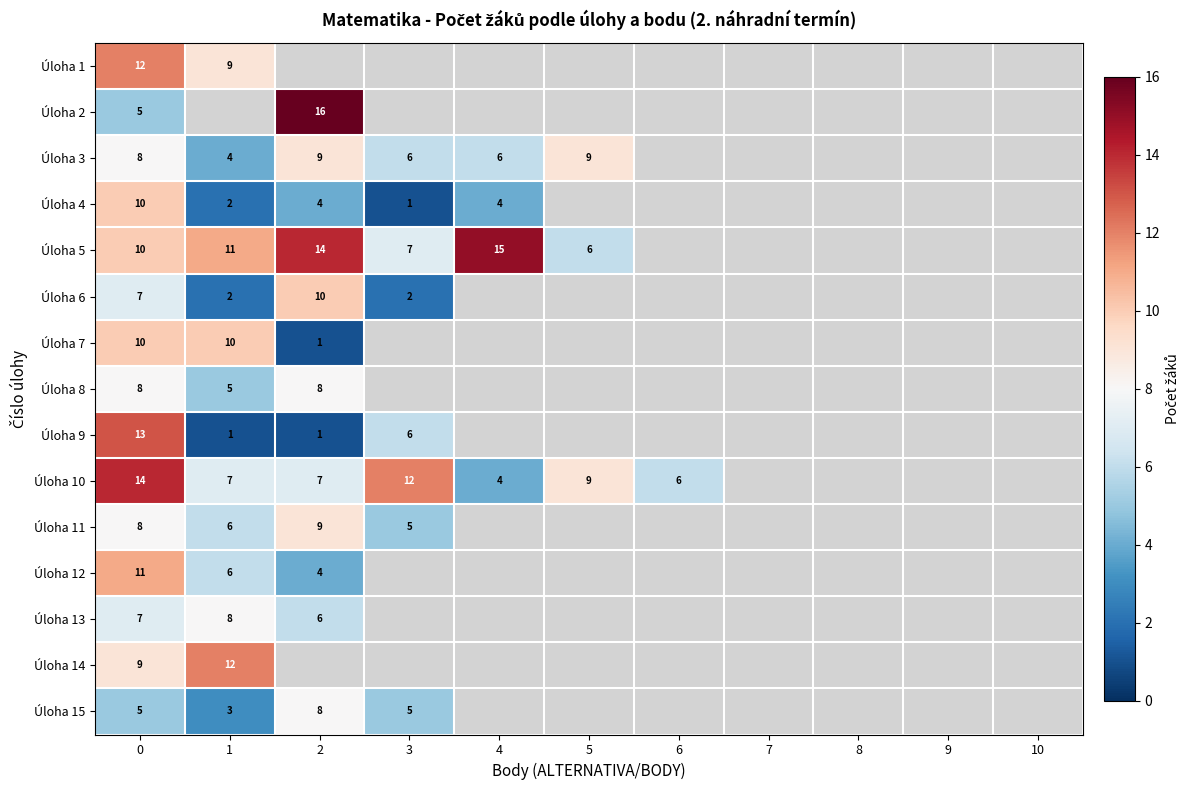

True or false: Úloha 10 has a value of 6.7 at 4.

False